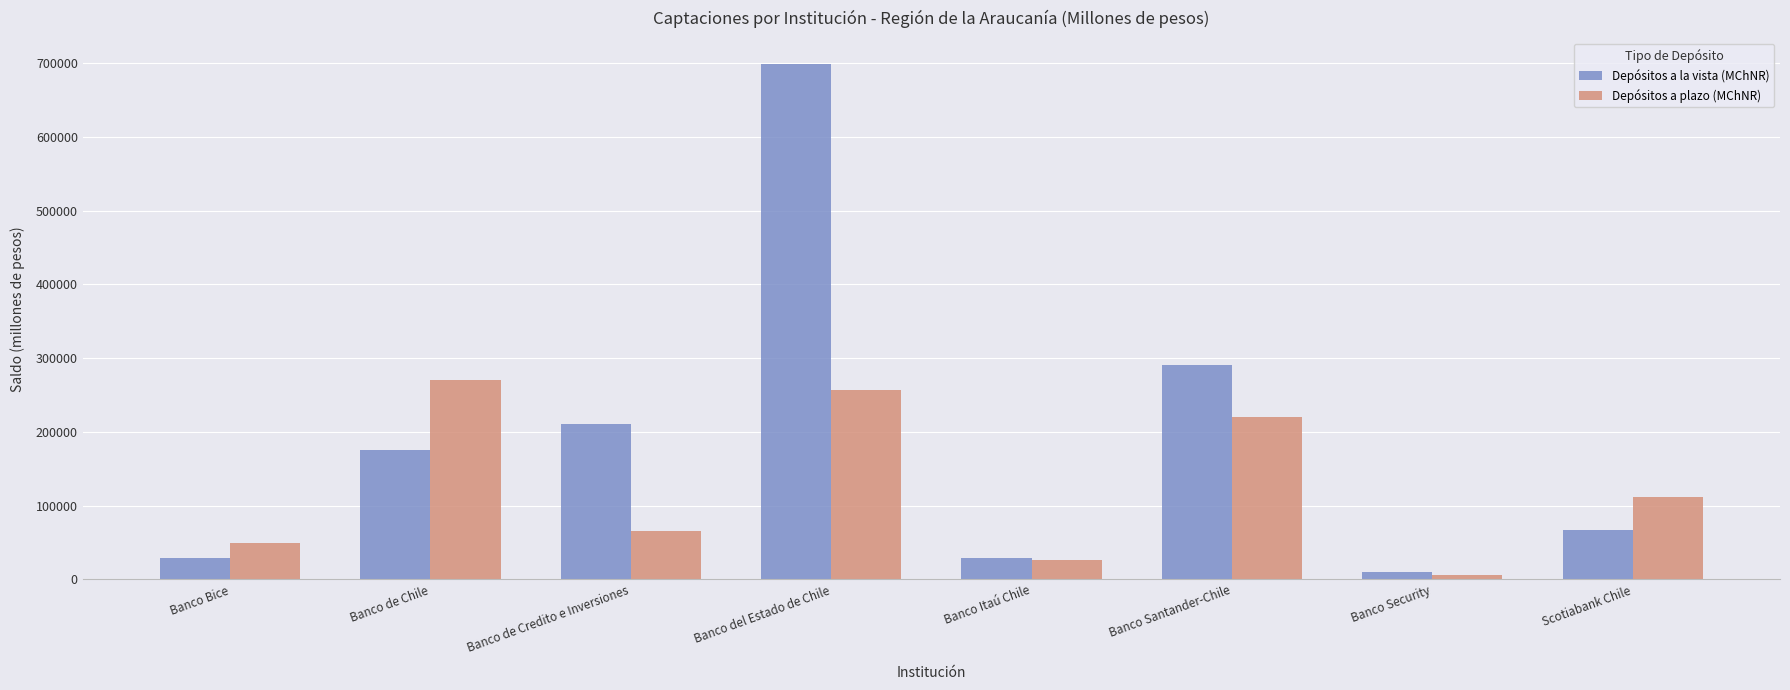

The value of Depósitos a la vista (MChNR) at Banco Bice is 29322.2. True or false?

True